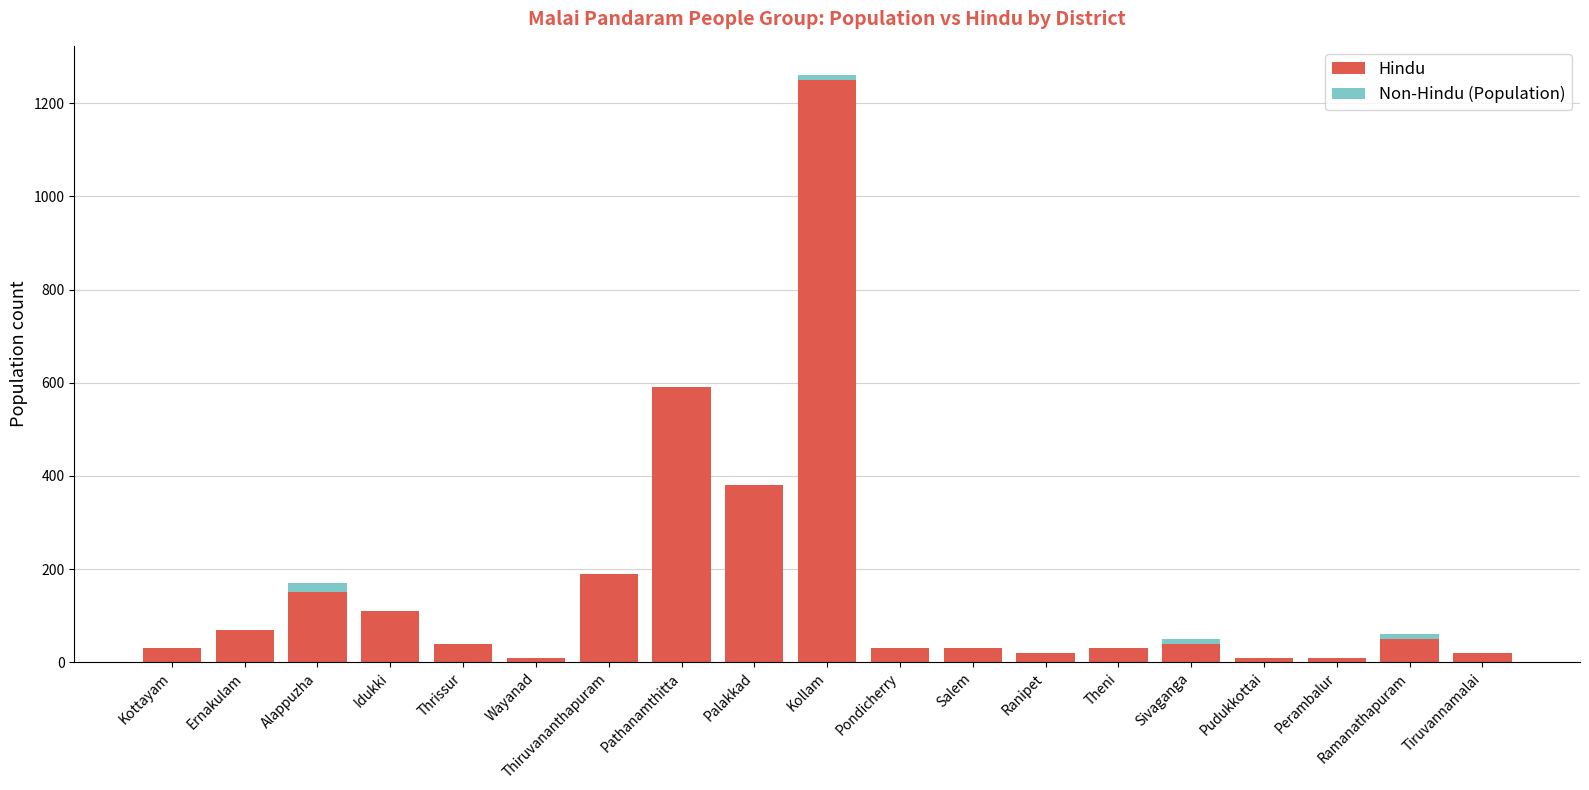

What are all the series names shown in the legend?

Hindu, Non-Hindu (Population)